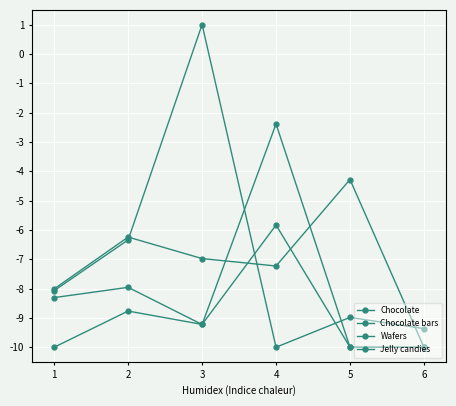

Which series has the largest total across all categories?

Chocolate